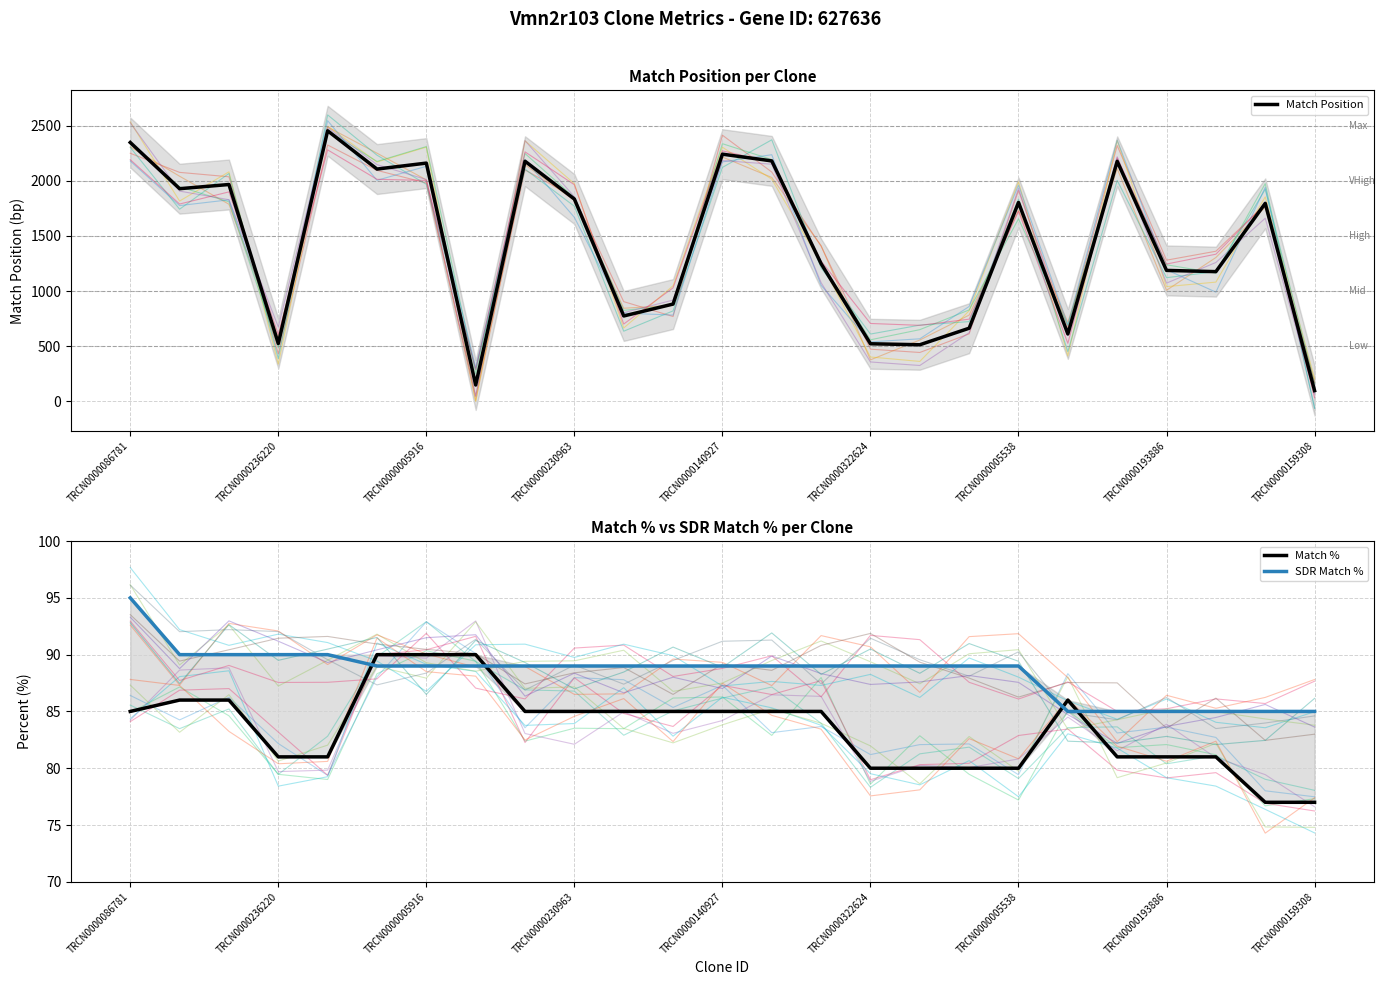

True or false: SDR Match % has more than 1 points higher than both neighbors.

False